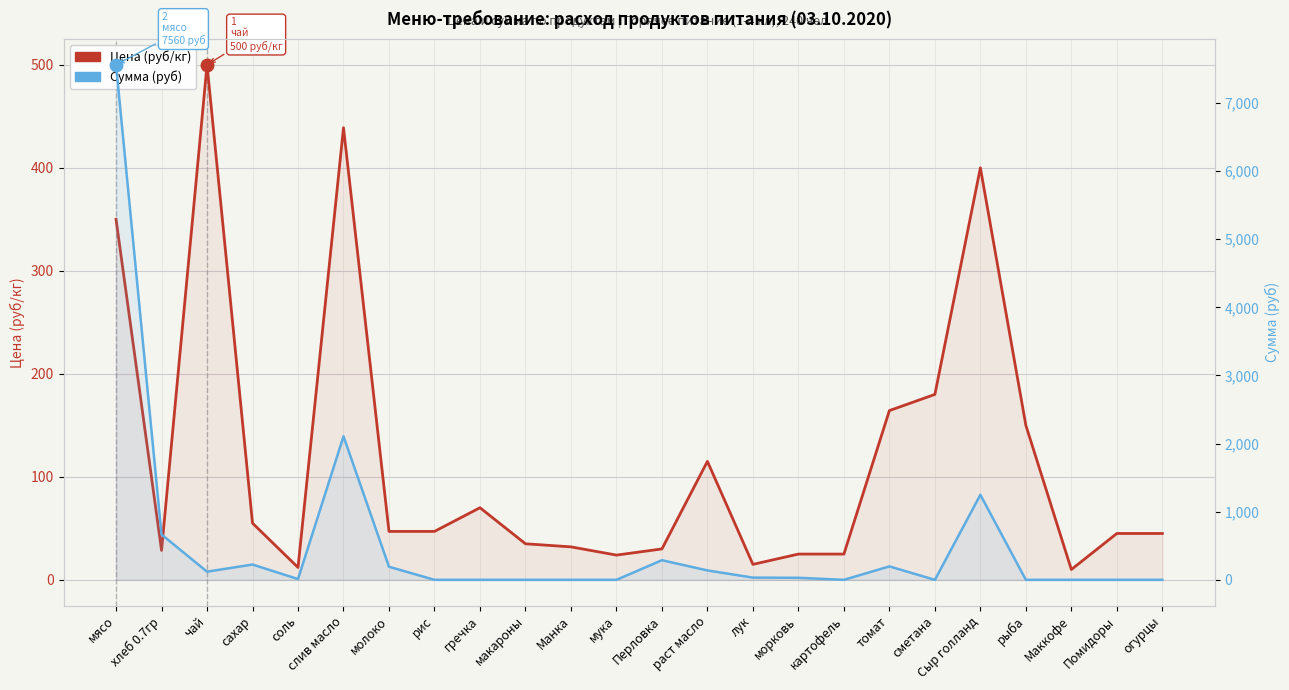

How many values in Сумма (руб) are above zero?

13